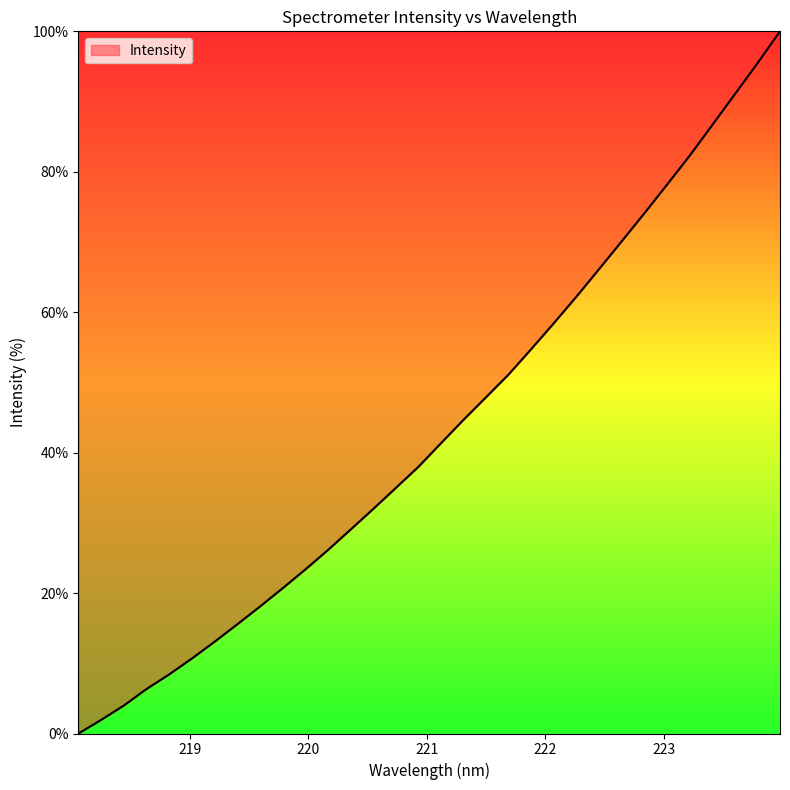

What is the maximum value shown in the chart?

100.0